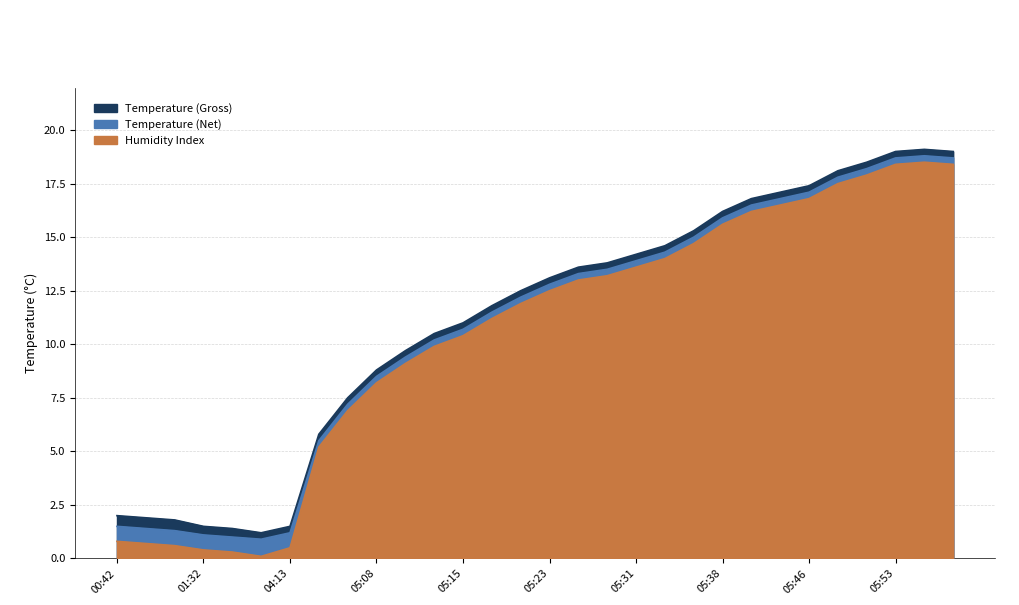

Rank the series by their maximum value, from highest to lowest.

Temperature (Gross), Temperature (Net), Humidity Index